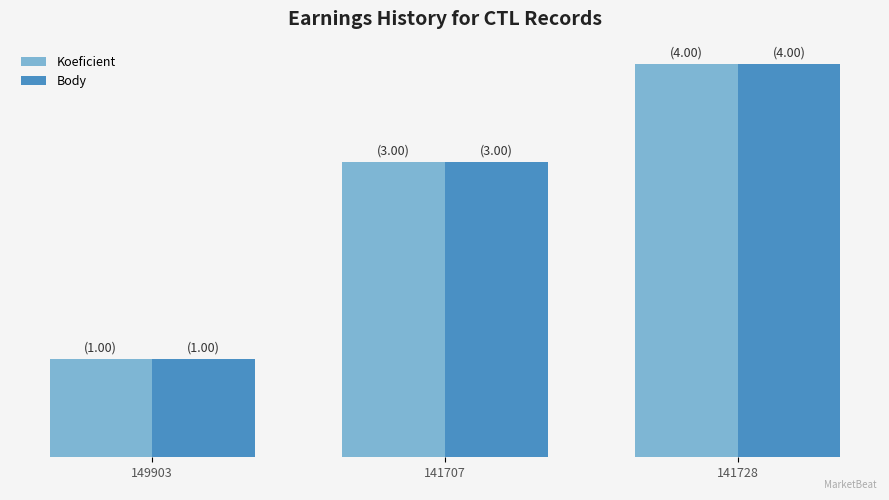

Are the bars grouped side by side (vs. stacked)?

Yes